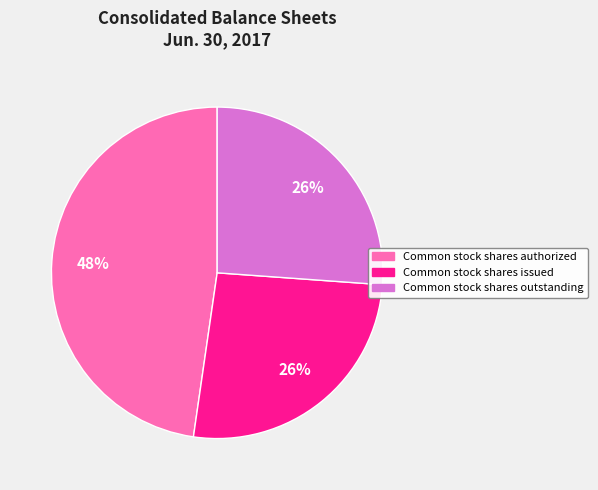

Does any single category account for the majority?

No